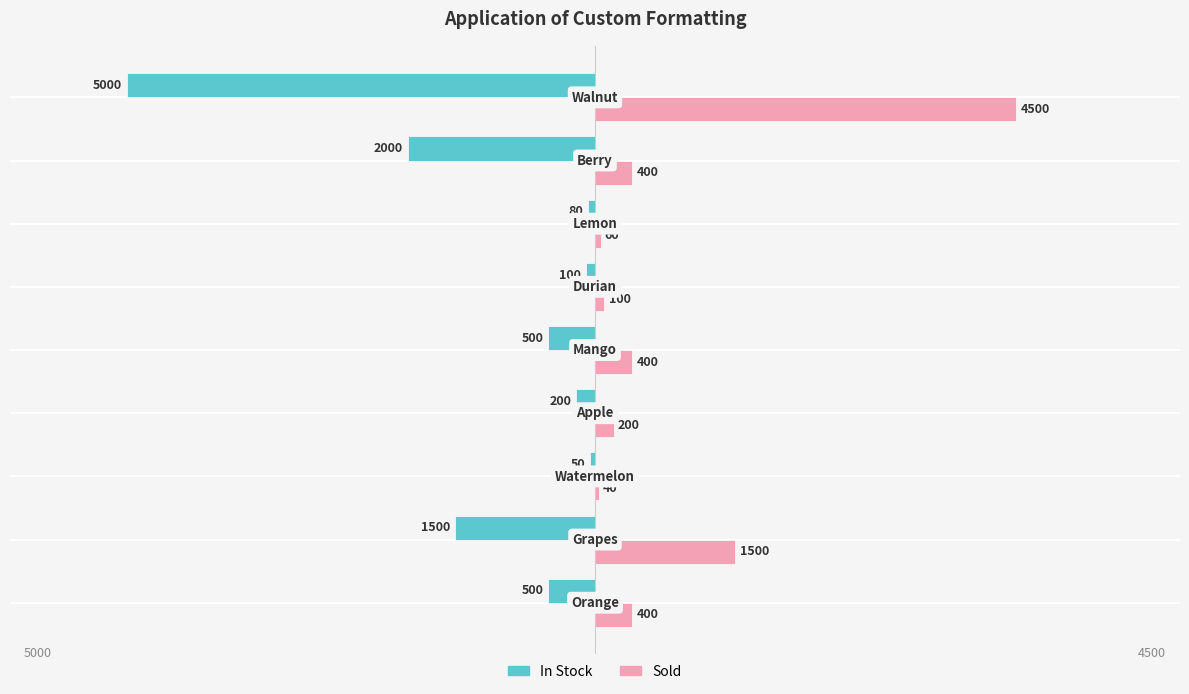

What is the smallest value displayed?

-5000